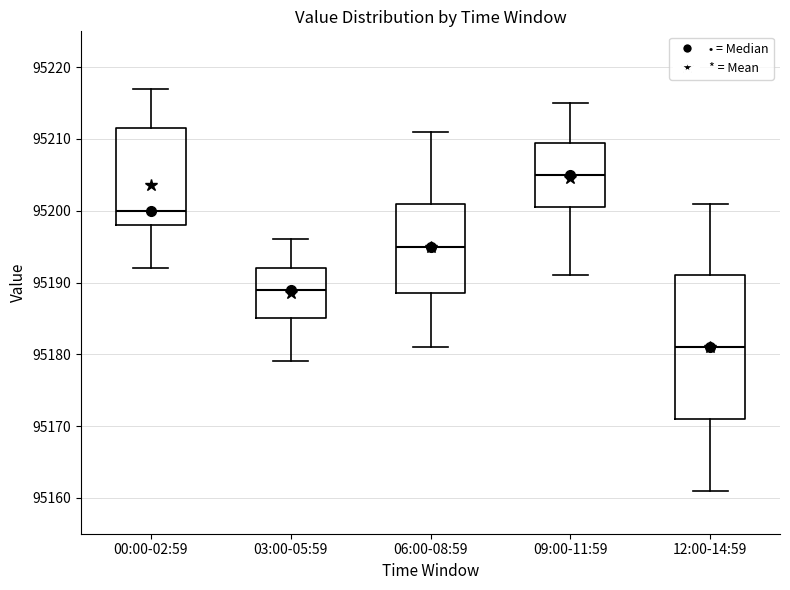

Reading left to right, read every box against the y-axis: the position of its median line, the range the box covers, and the ends of its whiskers. The values are not printed on the chart, so give them approximately, as read against the axis.

00:00-02:59: median 95200, box 95198 to 95212, whiskers 95192 to 95217
03:00-05:59: median 95189, box 95185 to 95192, whiskers 95179 to 95196
06:00-08:59: median 95195, box 95189 to 95201, whiskers 95181 to 95211
09:00-11:59: median 95205, box 95201 to 95210, whiskers 95191 to 95215
12:00-14:59: median 95181, box 95171 to 95191, whiskers 95161 to 95201